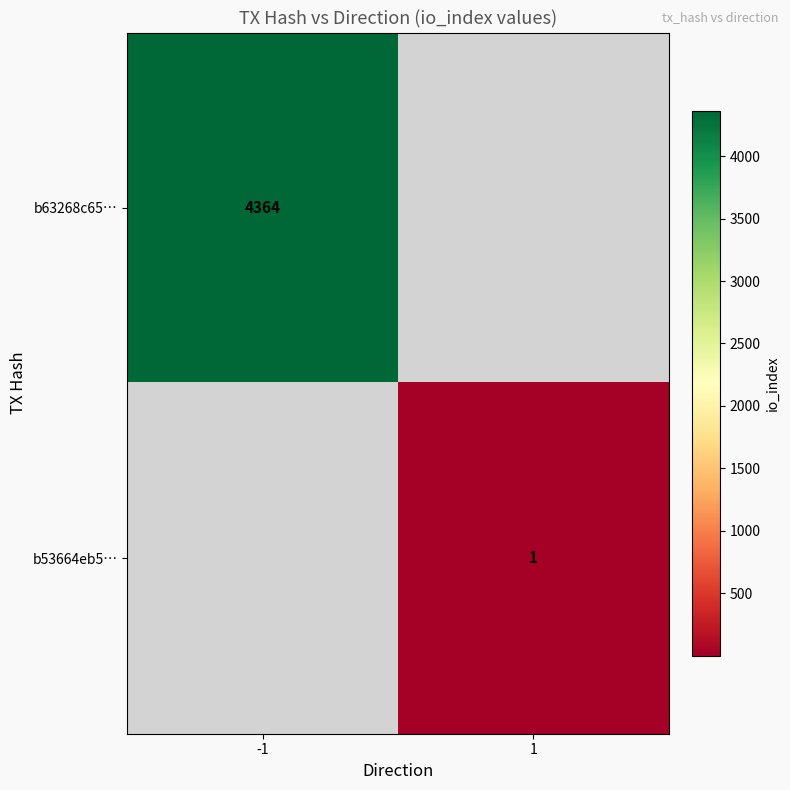

True or false: b63268c65… has a value of 4364 at -1.

True